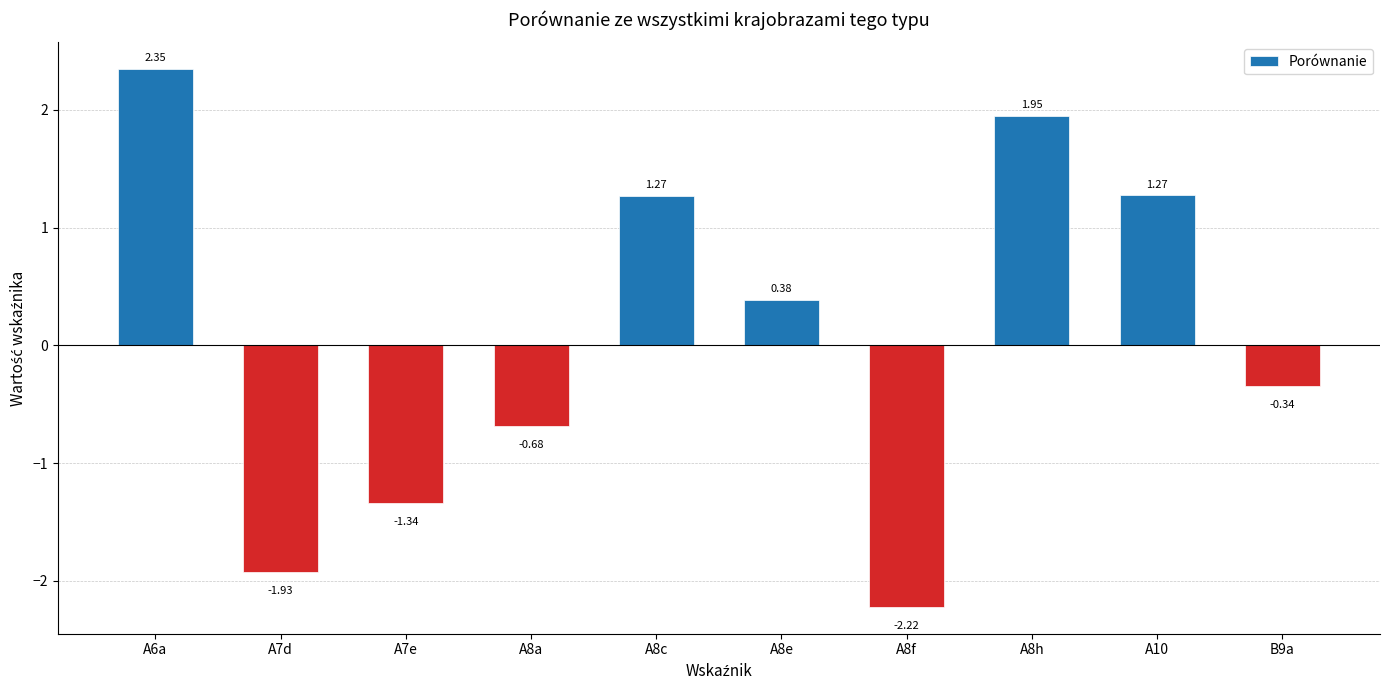

How many bars are there in total?

10